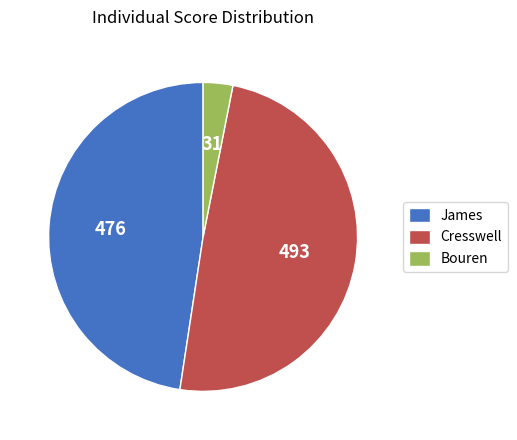

Which slice is the smallest?

Bouren